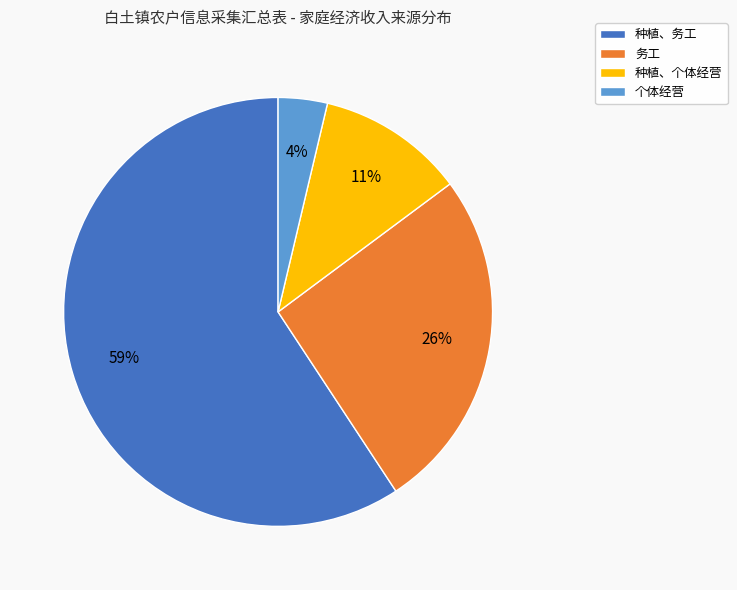

What is the smallest slice in the pie chart?

个体经营